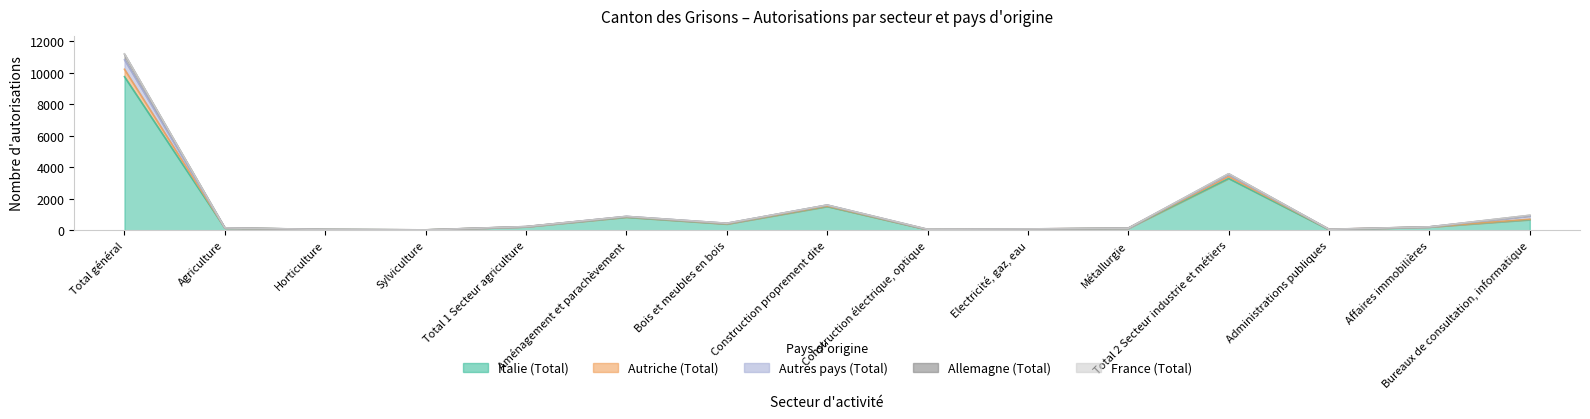

How many data points does each series have?

15